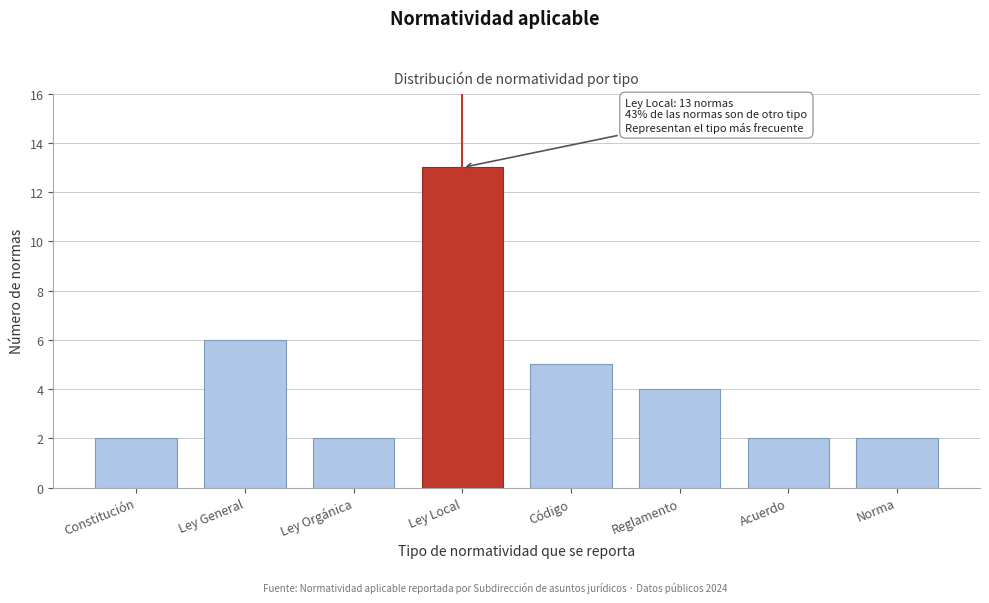

Reading left to right, transcribe all the data shown in this chart.

2	6	2	13	5	4	2	2